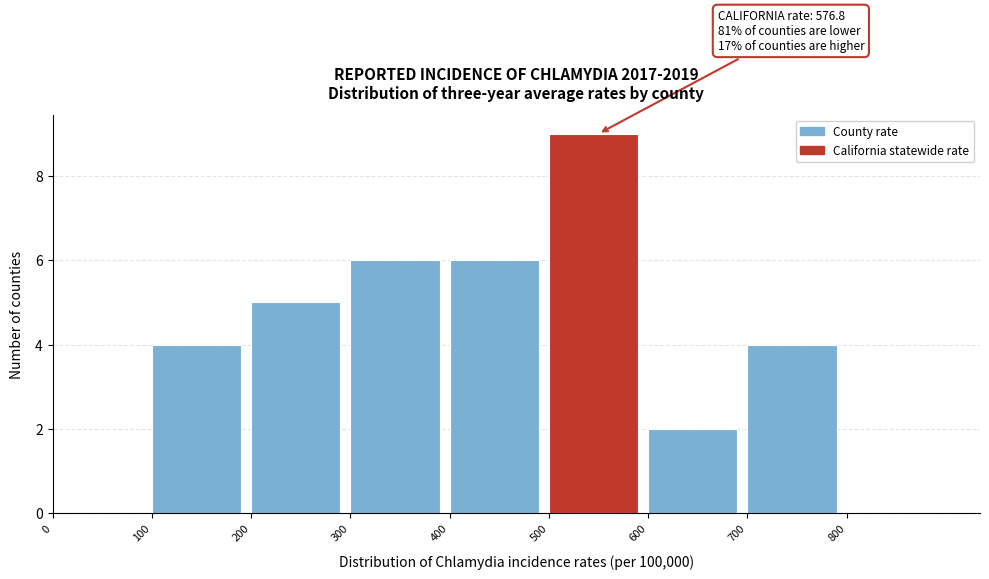

Over which range of the x-axis is the bar tallest?

500 to 600